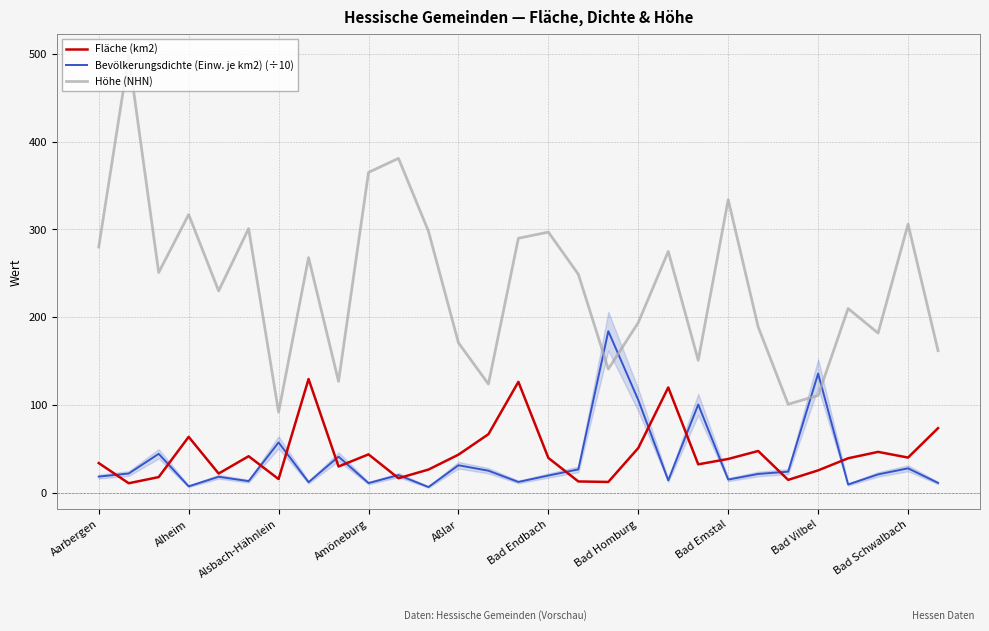

How many intersections are there between Bevölkerungsdichte (Einw. je km2) (÷10) and Fläche (km2)?

14